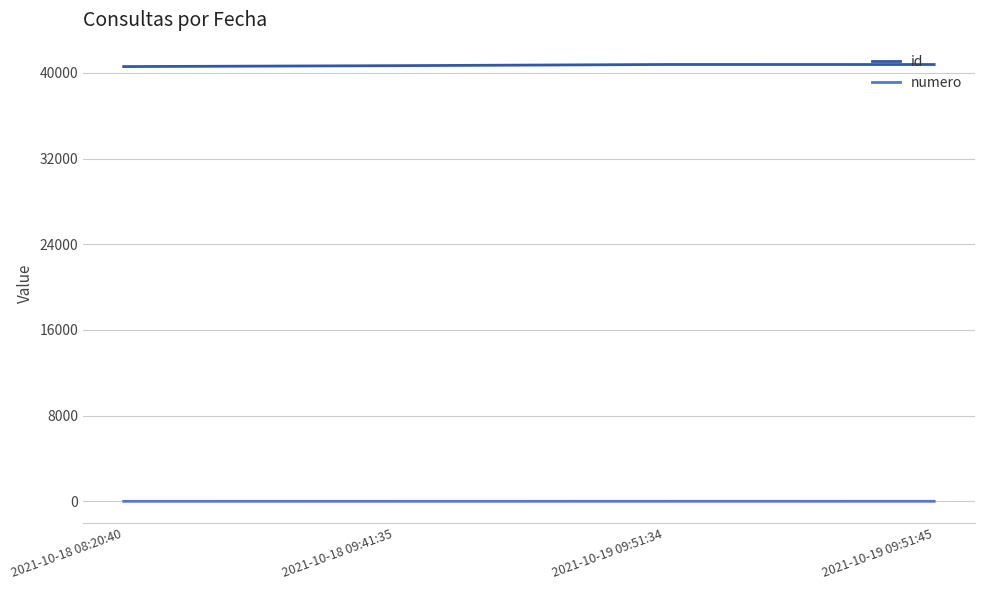

The value of id at 2021-10-19 09:51:34 is 40786. True or false?

True